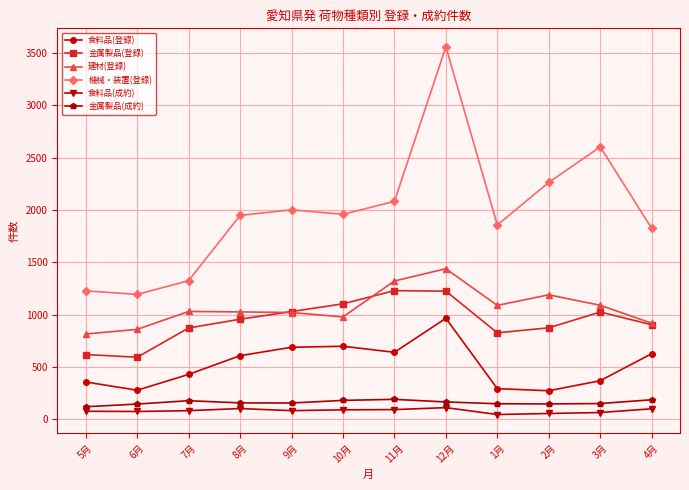

The 機械・装置(登録) series shows 670 at 4月. True or false?

False